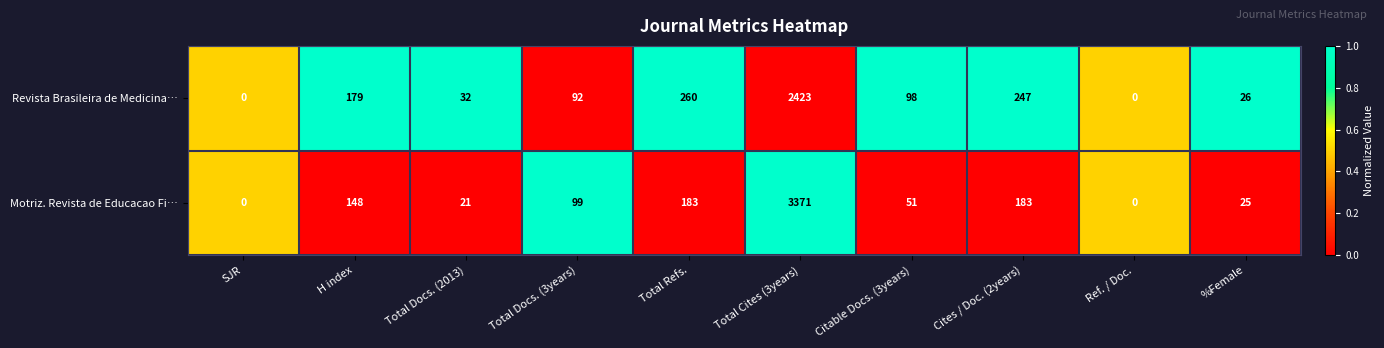

What is the sum of the Motriz. Revista de Educacao Fi… values at Total Docs. (3years) and %Female?

124